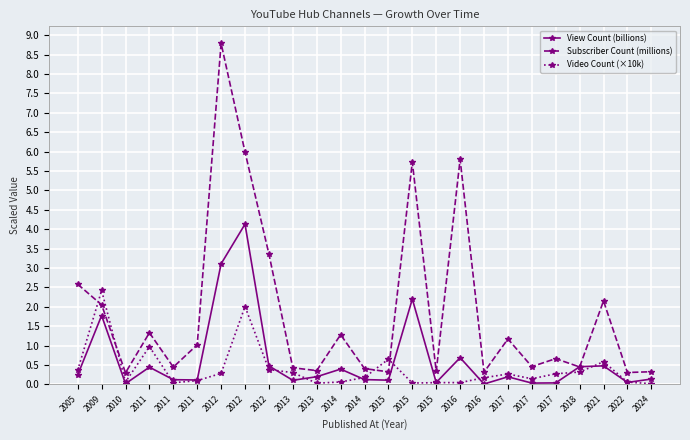

Where is the first local maximum for Subscriber Count (millions)?

2011